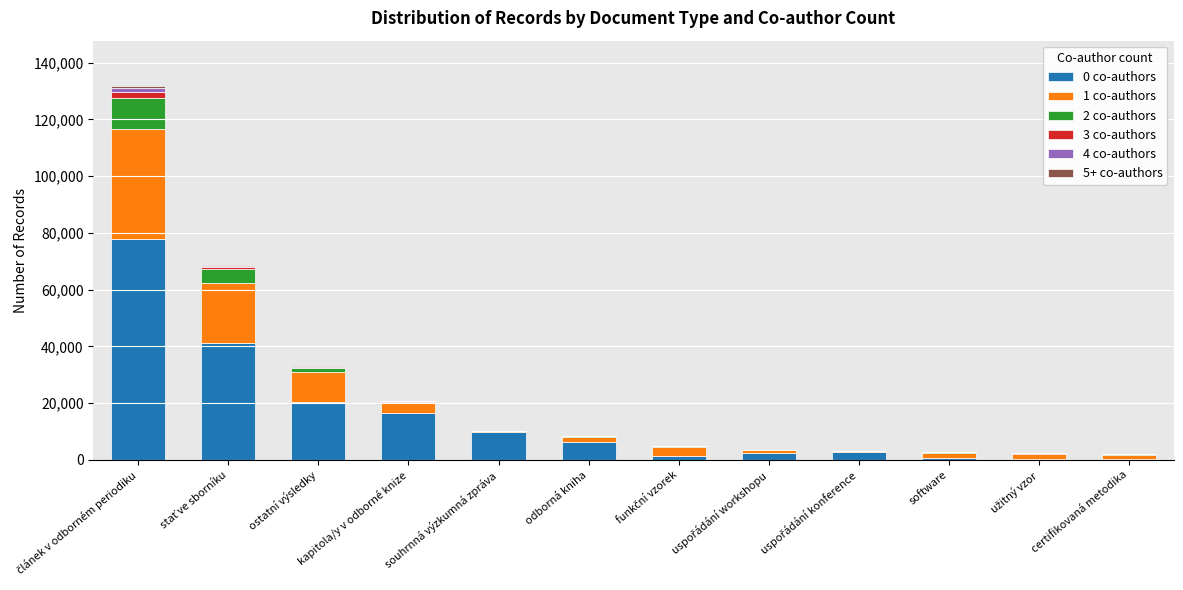

Count the number of categories in the chart.

12